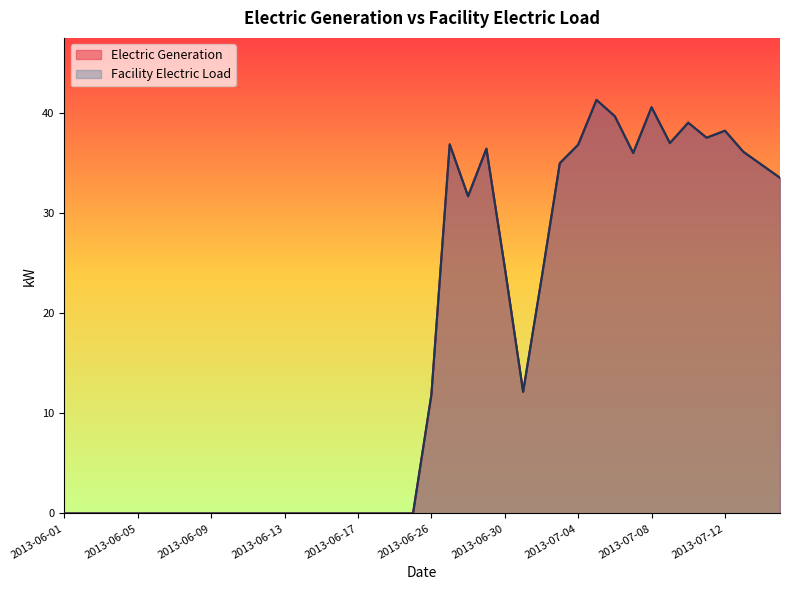

How many data points in Facility Electric Load are above 11?

20